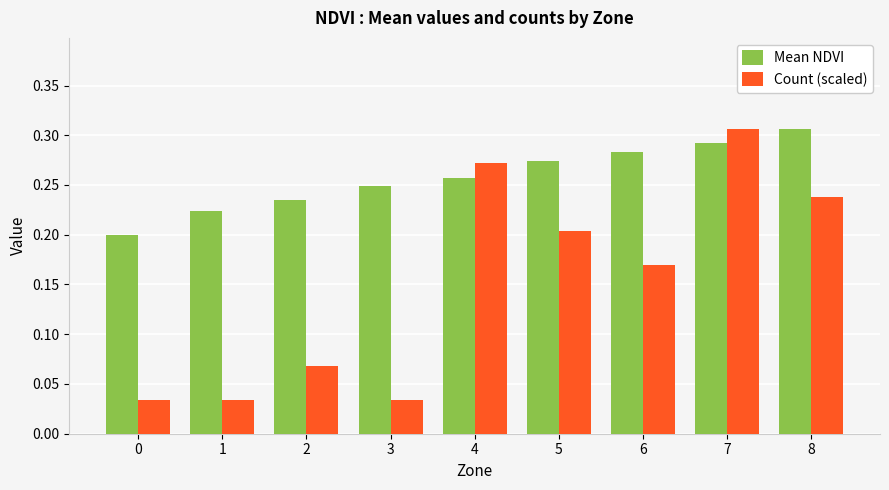

Does the chart contain any negative values?

No